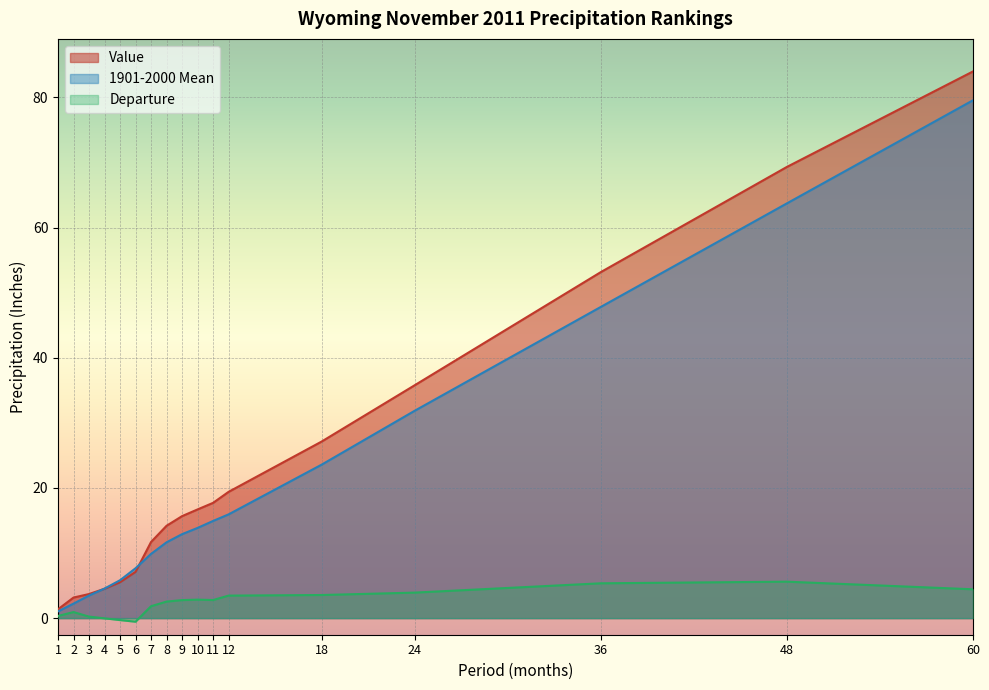

At which category does Departure reach its first local valley?

6